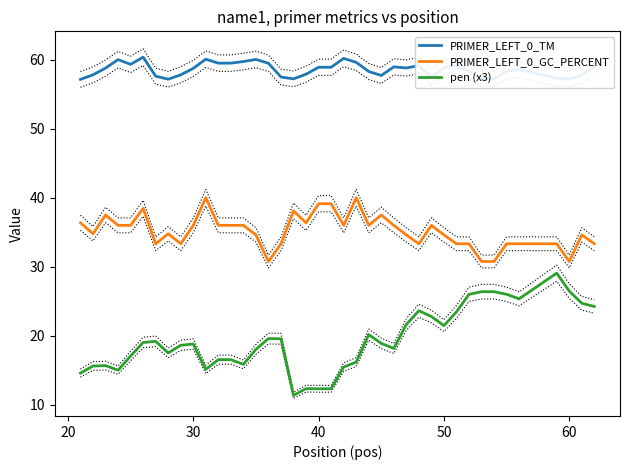

True or false: pen (x3) and PRIMER_LEFT_0_GC_PERCENT intersect in this chart.

False